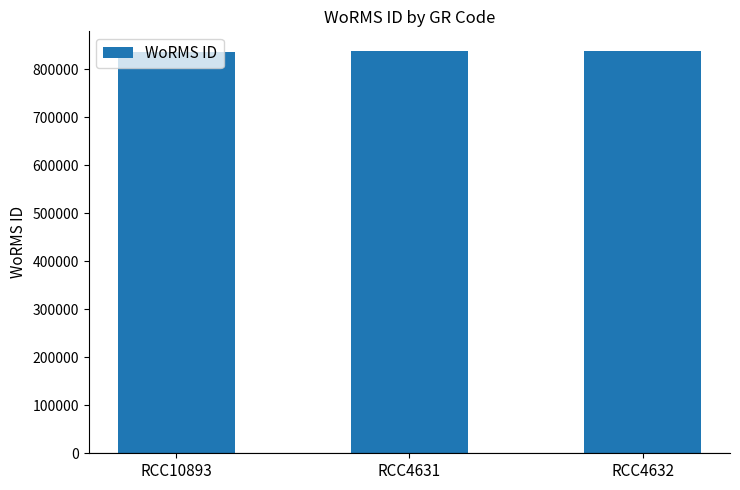

What is the sum of all values?

2510315